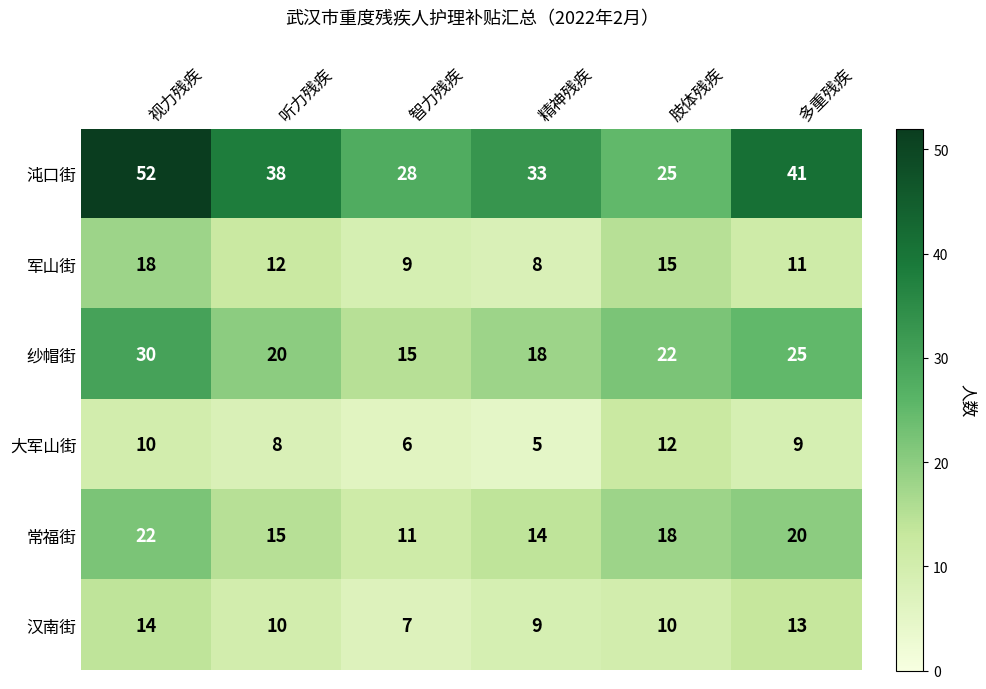

What is the greatest value displayed?

52